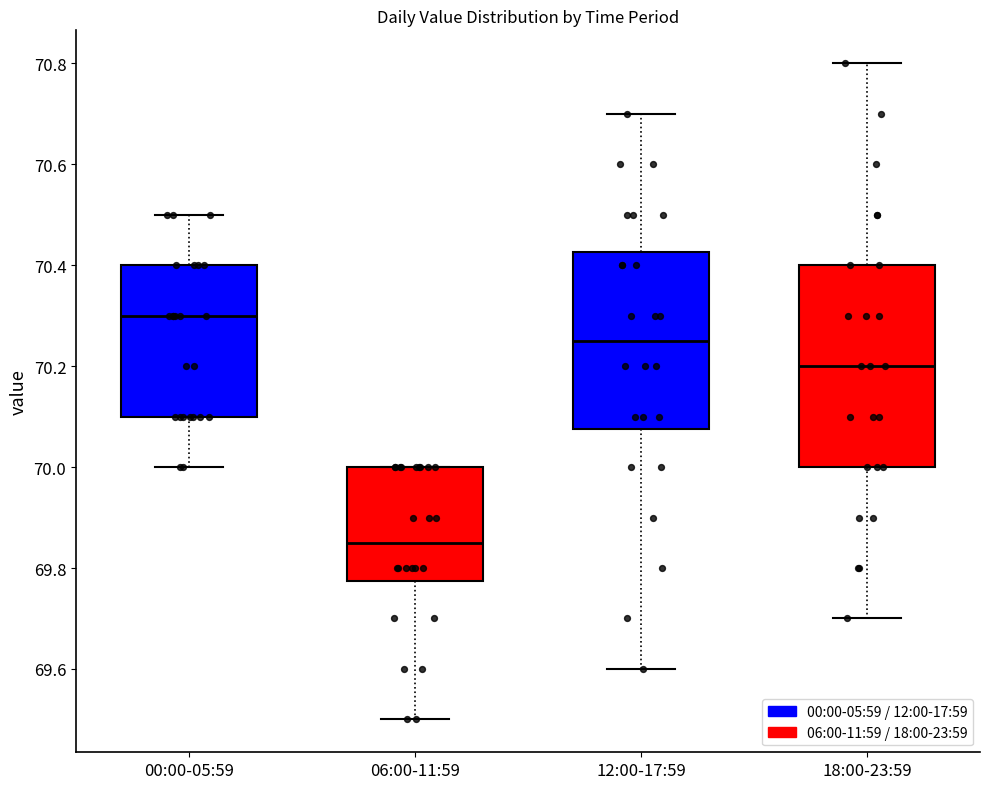

Reading left to right, transcribe this box plot: for each box, give where its median line is, the range the box spans, and where its two whiskers end, as read against the y-axis. The values are not printed on the chart, so give them approximately, as read against the axis.

00:00-05:59: median 70.30, box 70.10 to 70.40, whiskers 70.00 to 70.50
06:00-11:59: median 69.86, box 69.78 to 70.00, whiskers 69.50 to 70.00
12:00-17:59: median 70.26, box 70.08 to 70.42, whiskers 69.60 to 70.70
18:00-23:59: median 70.20, box 70.00 to 70.40, whiskers 69.70 to 70.80